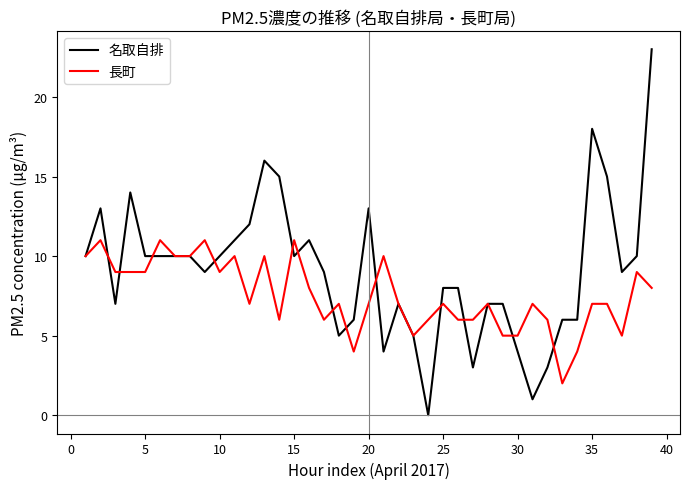

Does the chart have visible grid lines?

No